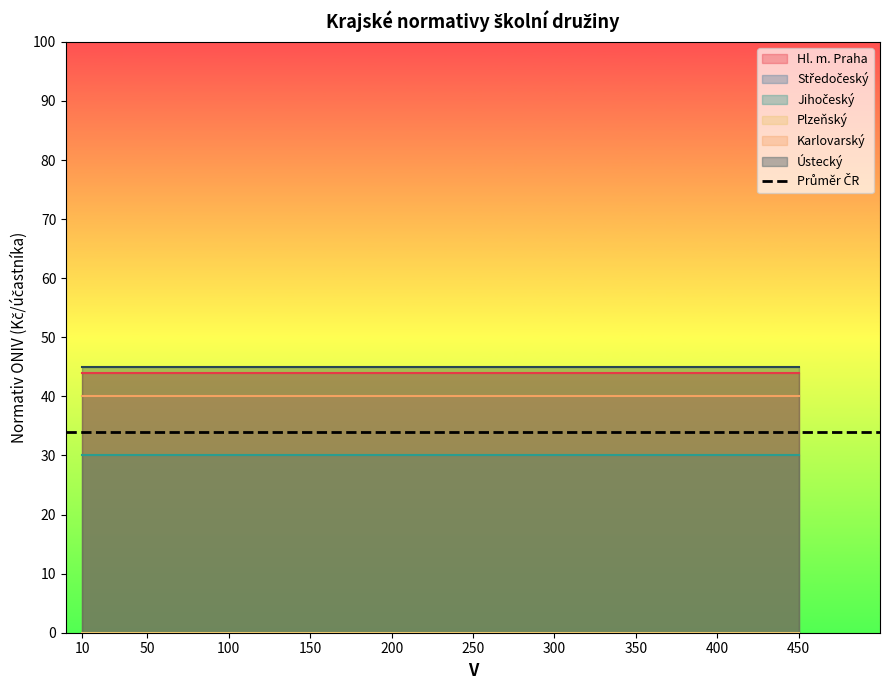

Reading left to right, extract all data points from this chart.

Hl. m. Praha: 44	44	44	44	44	44	44	44	44	44
Středočeský: 0	0	0	0	0	0	0	0	0	0
Jihočeský: 30	30	30	30	30	30	30	30	30	30
Plzeňský: 0	0	0	0	0	0	0	0	0	0
Karlovarský: 40	40	40	40	40	40	40	40	40	40
Ústecký: 45	45	45	45	45	45	45	45	45	45